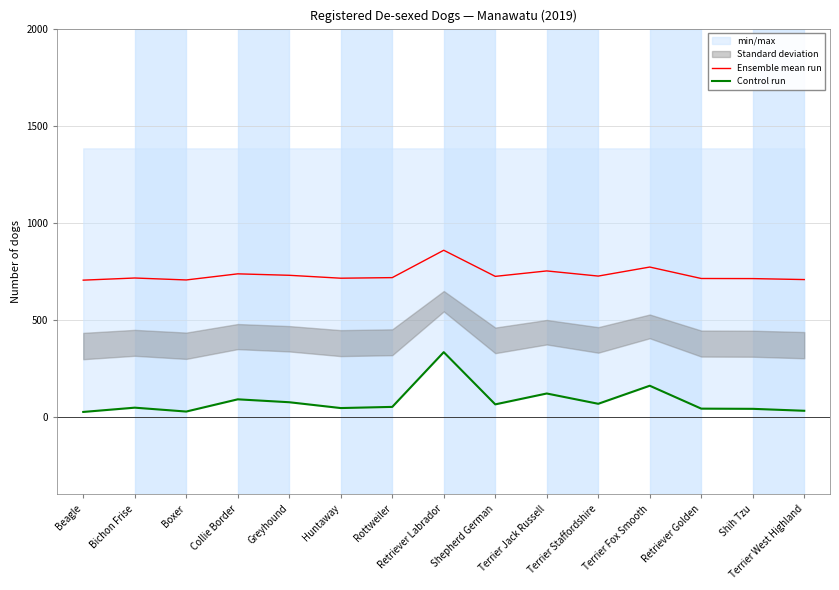

Which label corresponds to the largest value in the chart?

Retriever Labrador